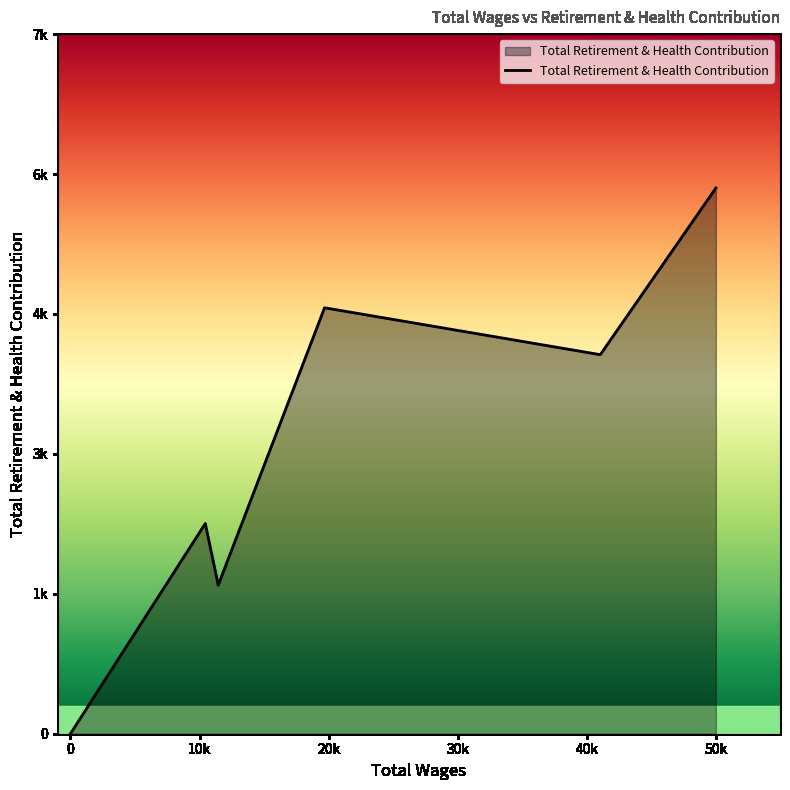

How many lines are shown in the chart?

1